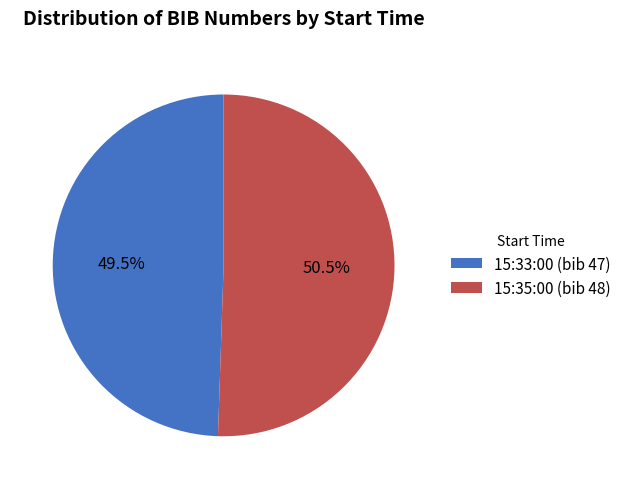

To the nearest percent, what is the average slice percentage?

50%